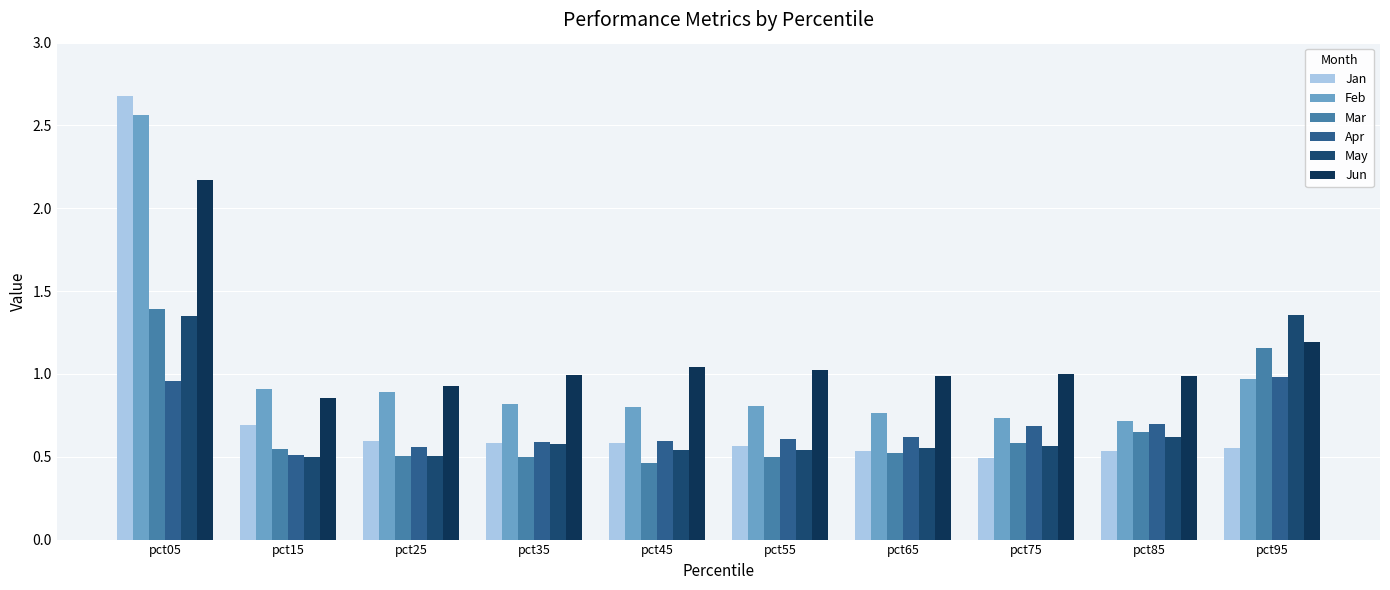

What is the difference between the highest and lowest values at pct85?

0.5